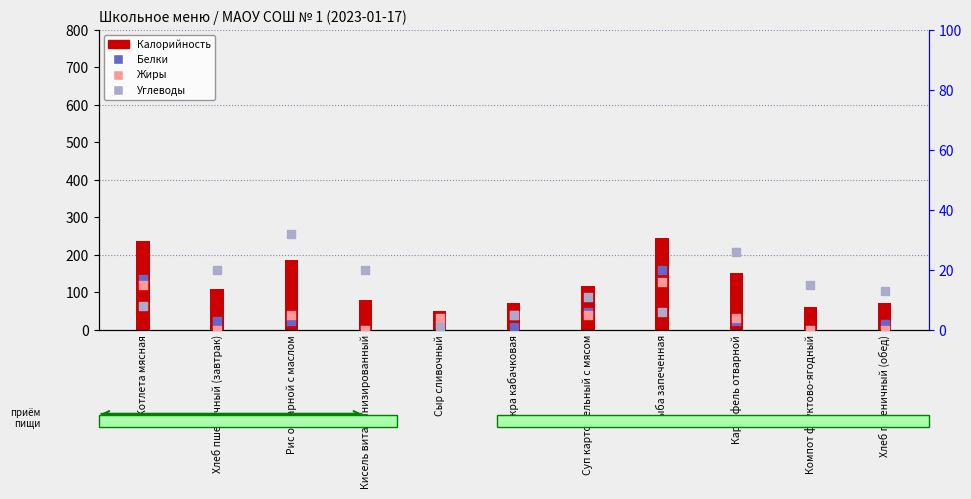

At which category is the sum across all series the highest?

Рыба запеченная